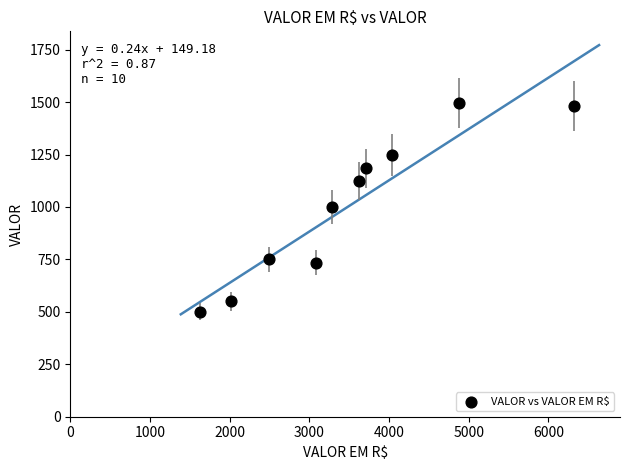

What is the range of Y values (max minus min)?

995.0